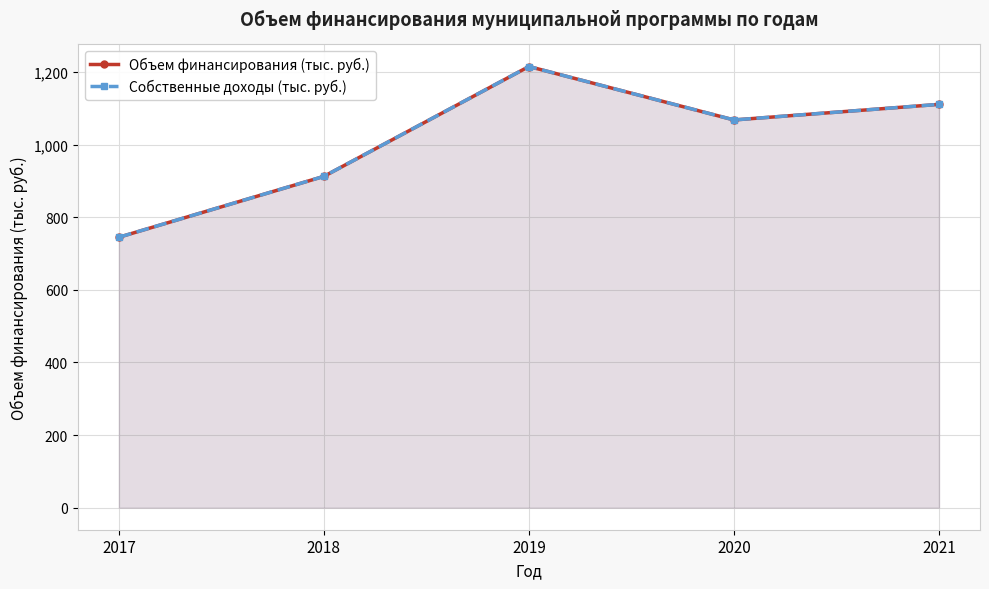

Which label corresponds to the largest value in the chart?

2019